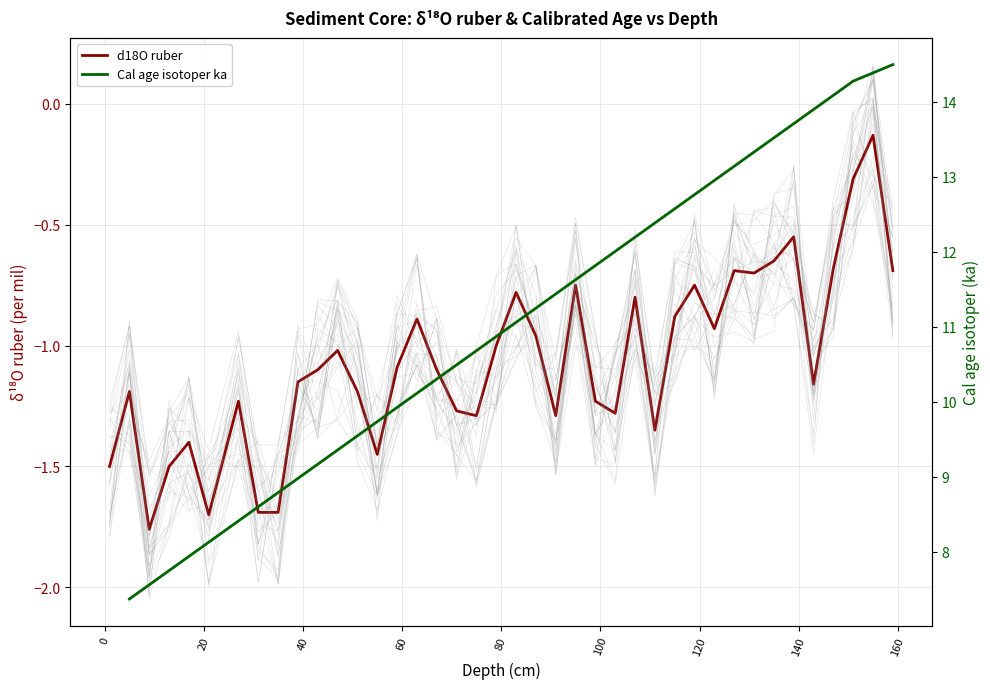

True or false: d18O ruber has a value of -0.7 at 0.

False